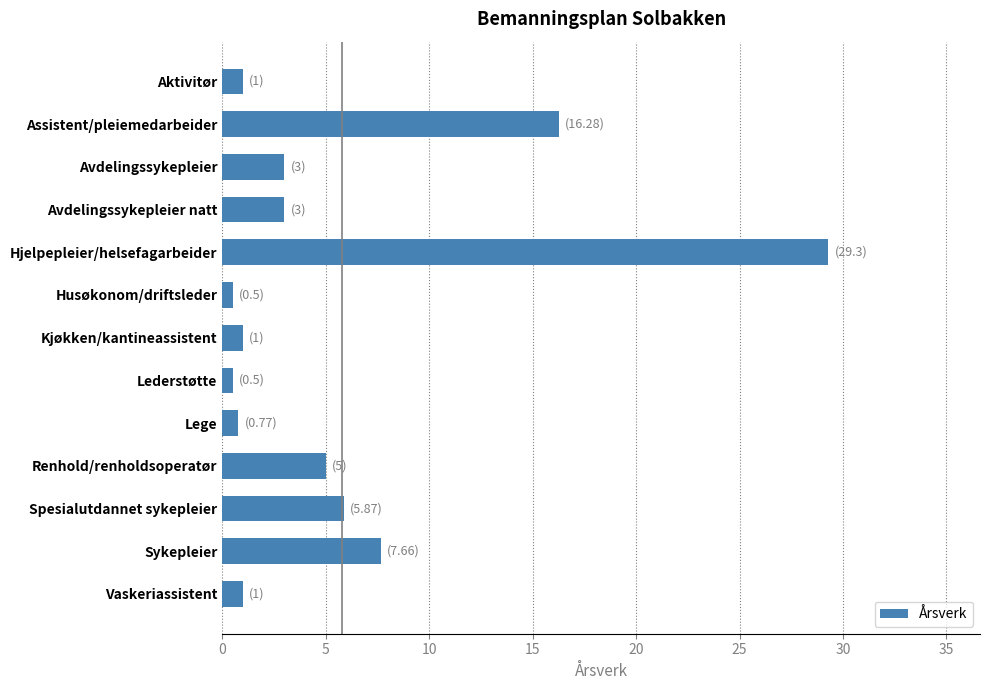

Reading bottom to top, transcribe all the data shown in this chart.

1.0	7.7	5.9	5.0	0.8	0.5	1.0	0.5	29.3	3.0	3.0	16.3	1.0